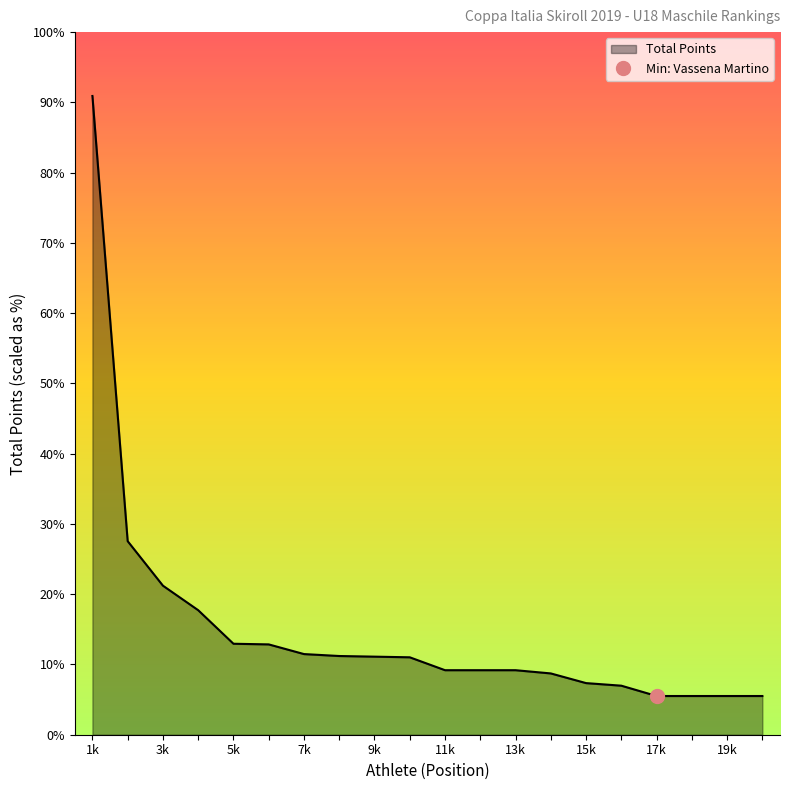

How many distinct data groups are displayed?

1